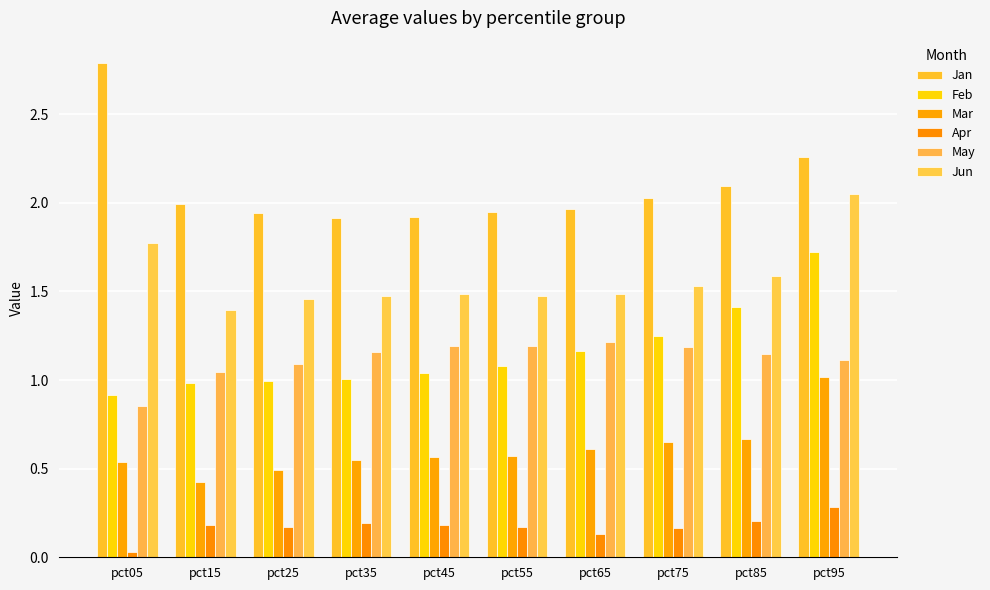

What is the value of the Jan bar at the 6th from the left?

1.9